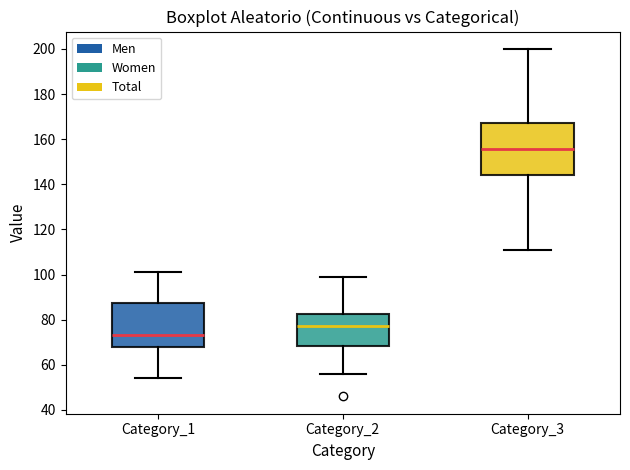

Where does the upper whisker of the box for Category_3 end on the y-axis? The values are not printed on the chart, so give them approximately, as read against the axis.

200